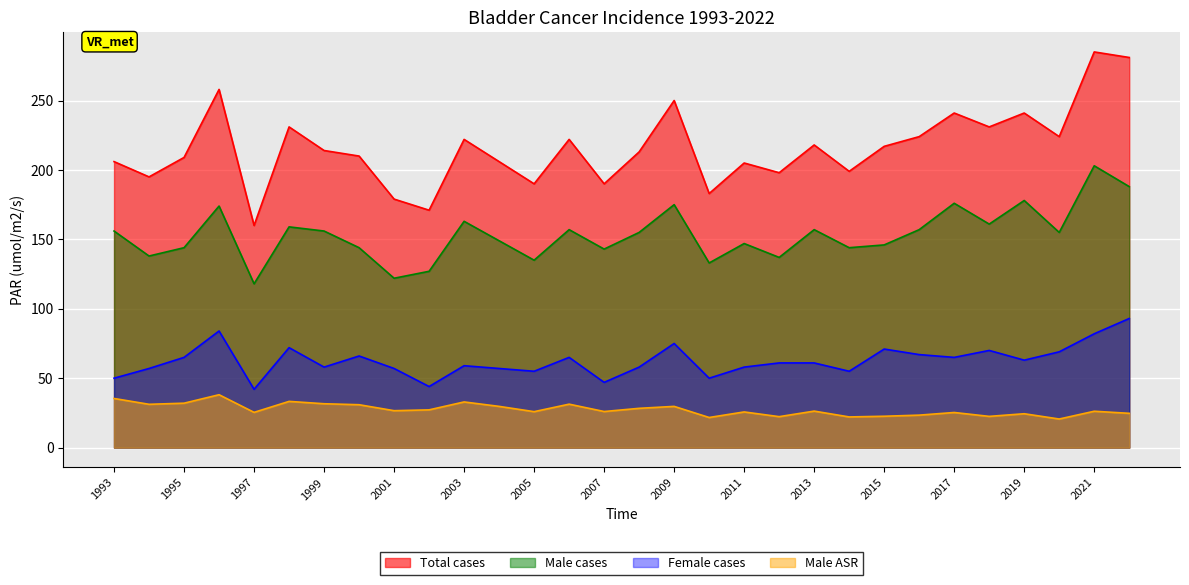

Where is Male cases nearest to the value 160?

1998